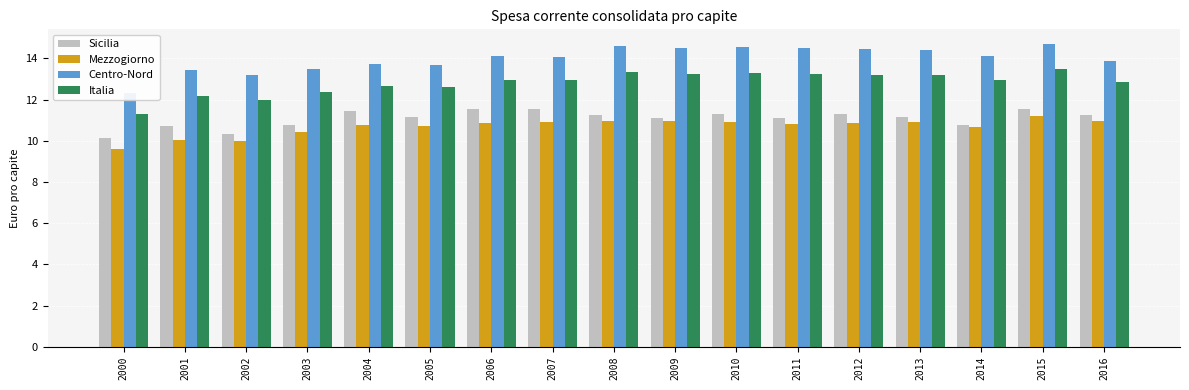

Rank the categories by Sicilia value from highest to lowest.

2007, 2006, 2015, 2004, 2010, 2012, 2016, 2008, 2005, 2013, 2011, 2009, 2003, 2014, 2001, 2002, 2000